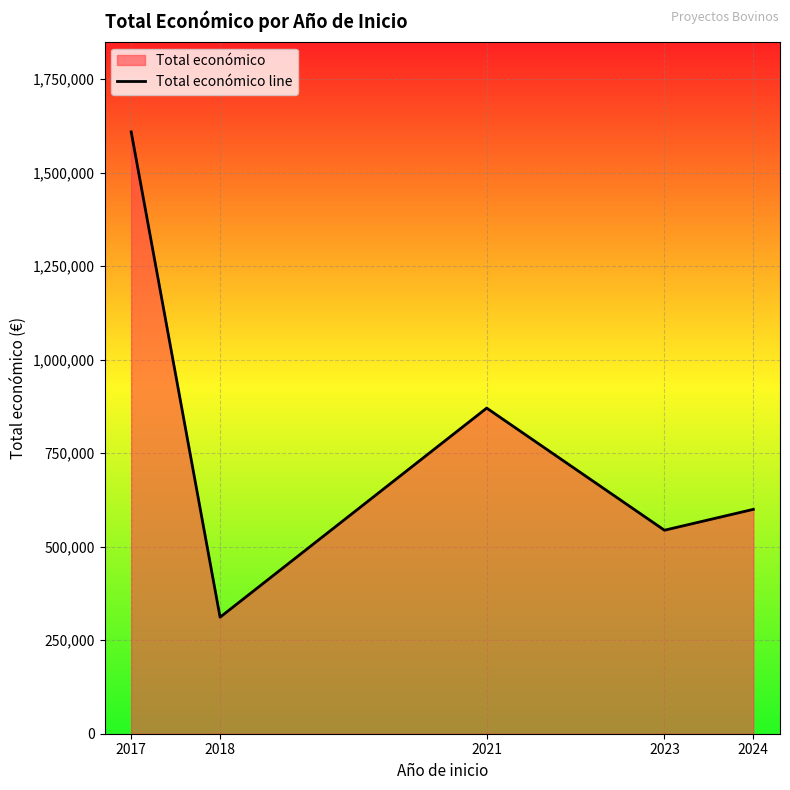

List the labels in order of value, smallest first.

2018, 2023, 2024, 2021, 2017